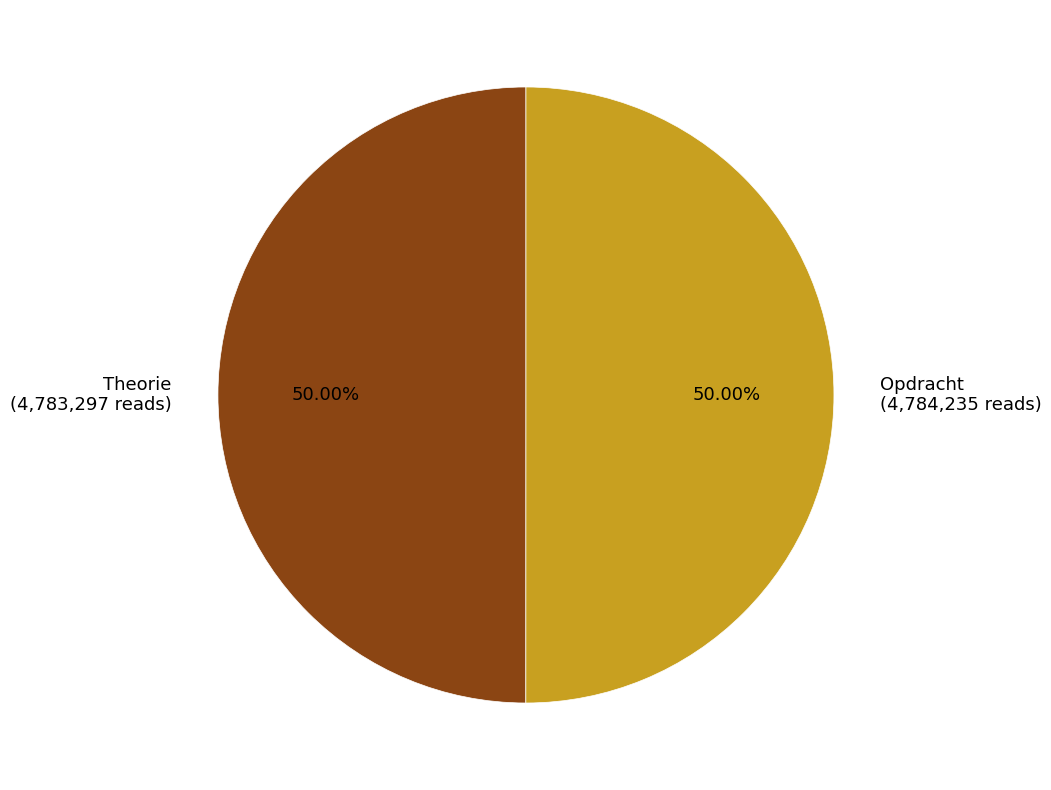

To the nearest percent, what portion does Opdracht represent?

50%